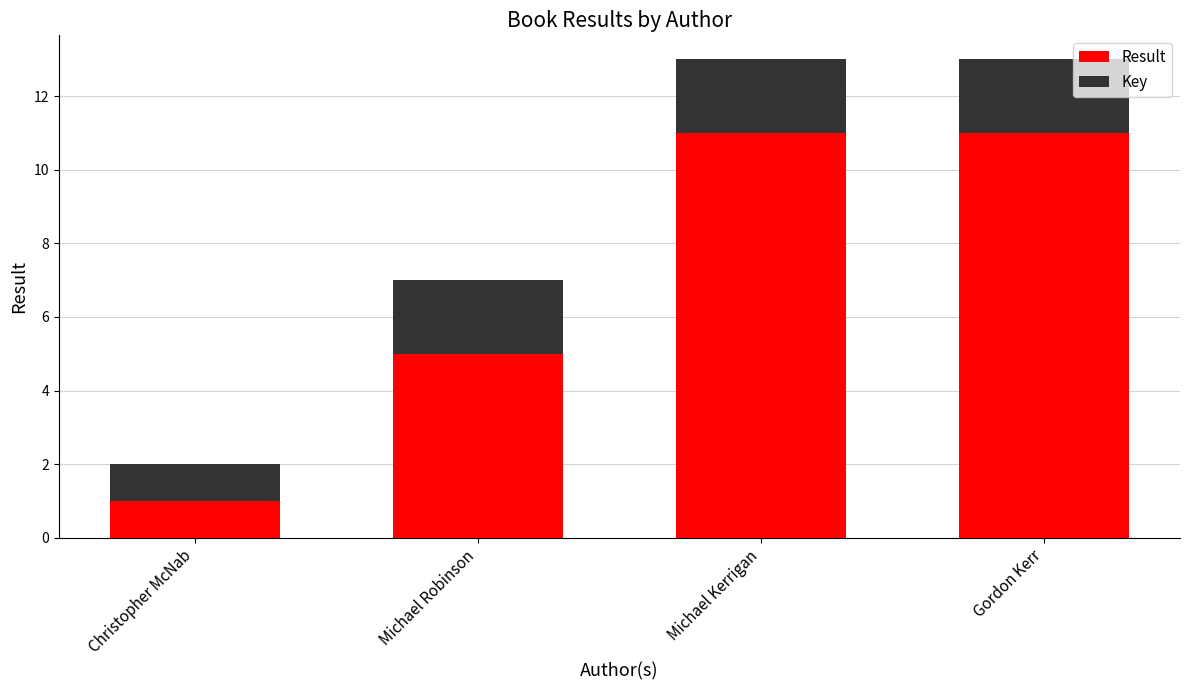

What is the sum of the Result values at Christopher McNab and Michael Robinson?

6